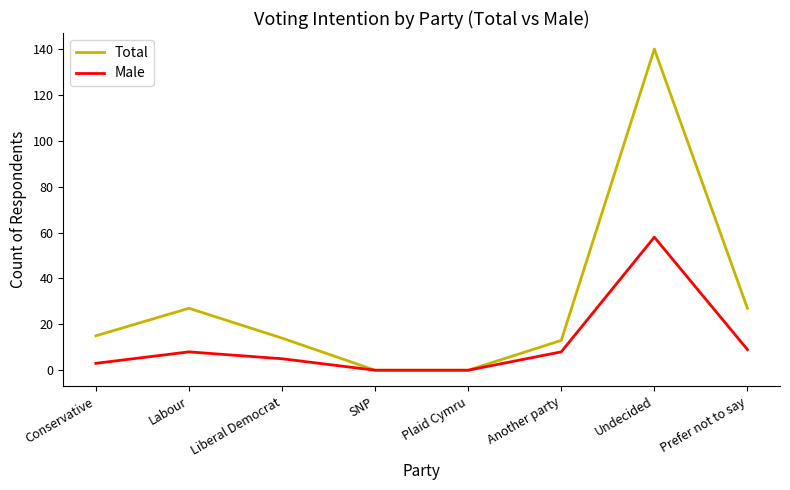

What is the sum of the Male values at Undecided and Labour?

66